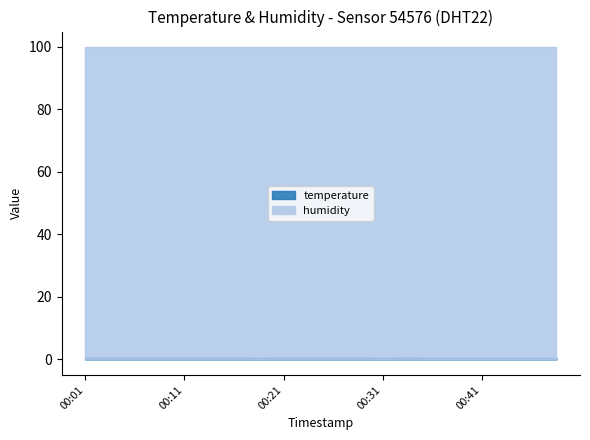

How many interior local valleys does the temperature series have?

2